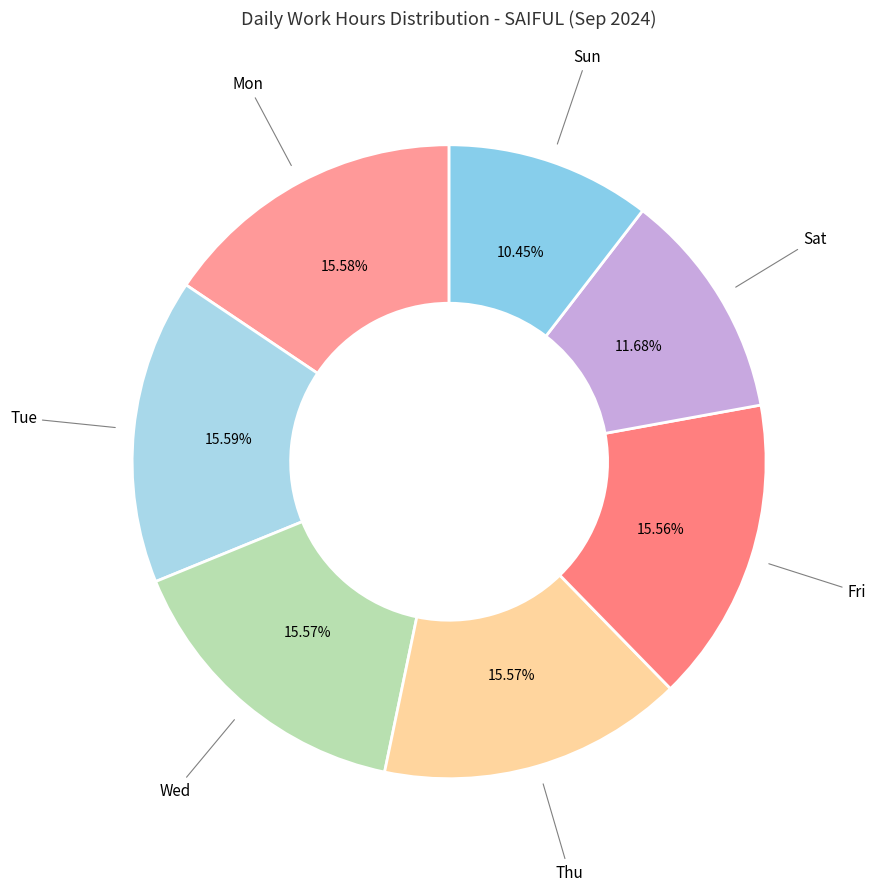

How many segments does this pie chart have?

7